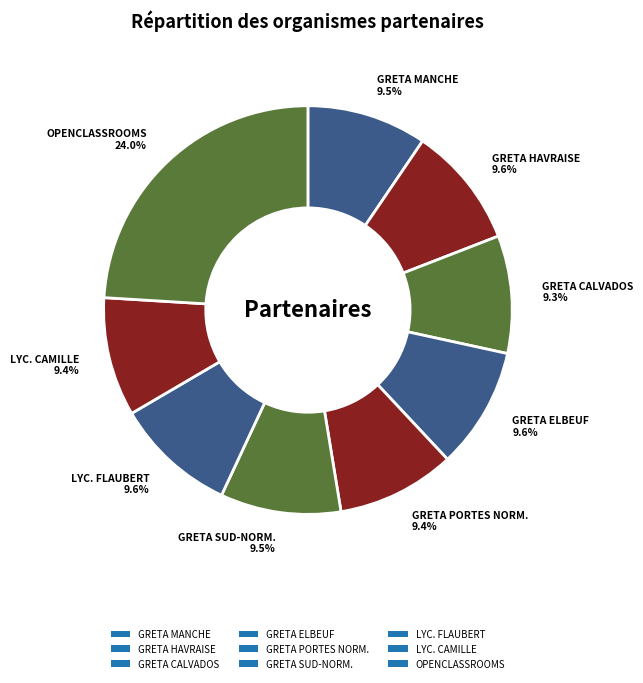

What is the smallest slice in the pie chart?

GRETA DU CALVADOS